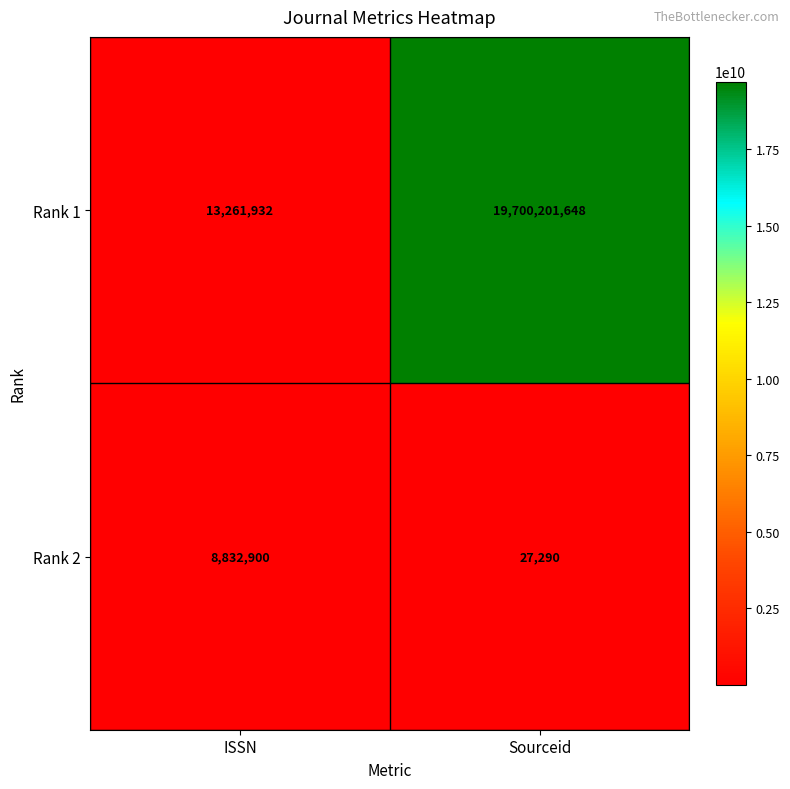

What is the approximate value of Rank 1 at Sourceid?

19700201648